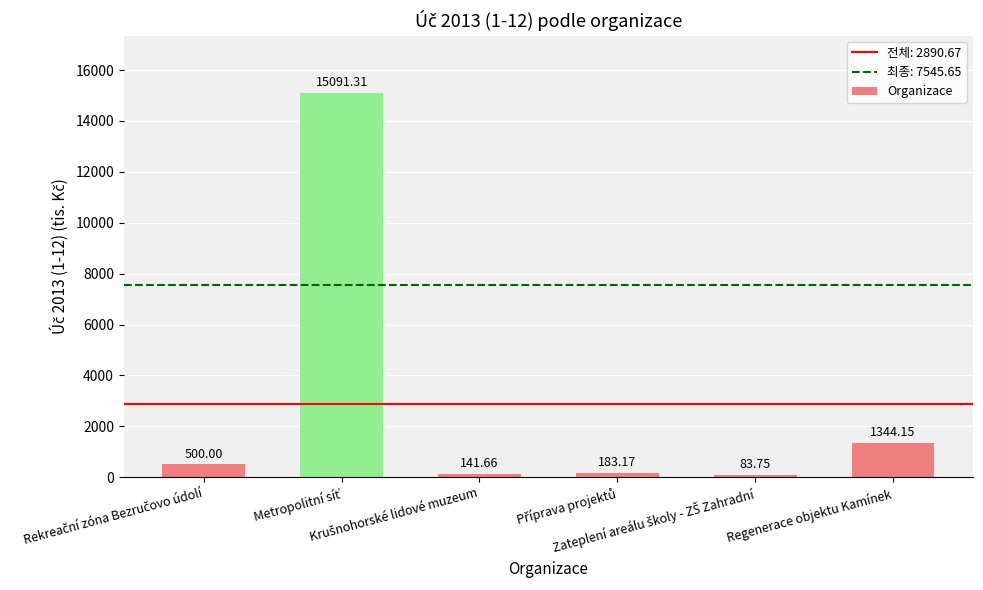

What value does the data have at Regenerace objektu Kamínek?

1344.1